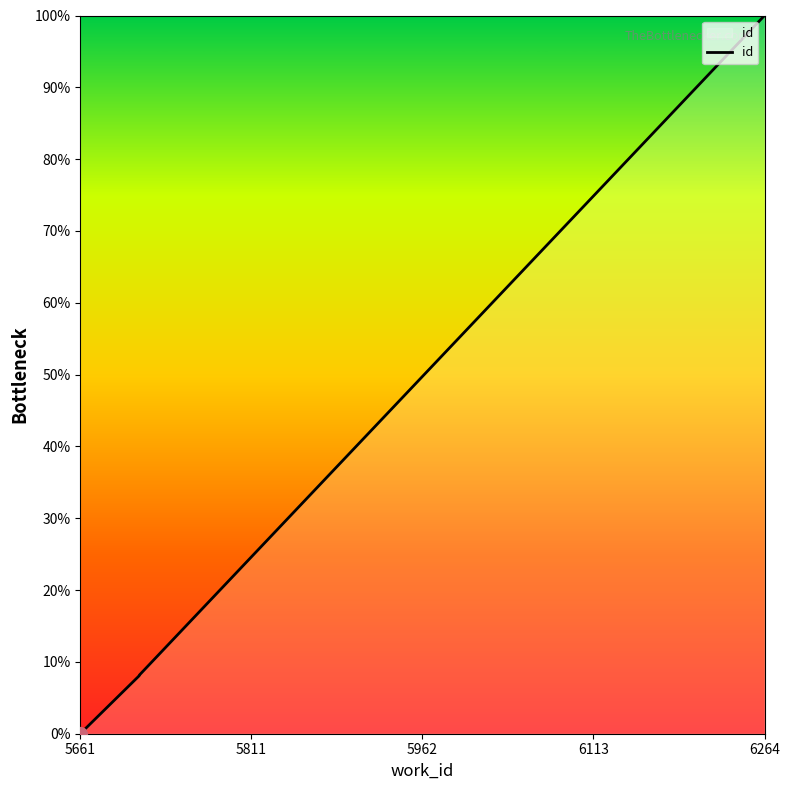

What is the difference between the maximum and second lowest values?

91.9